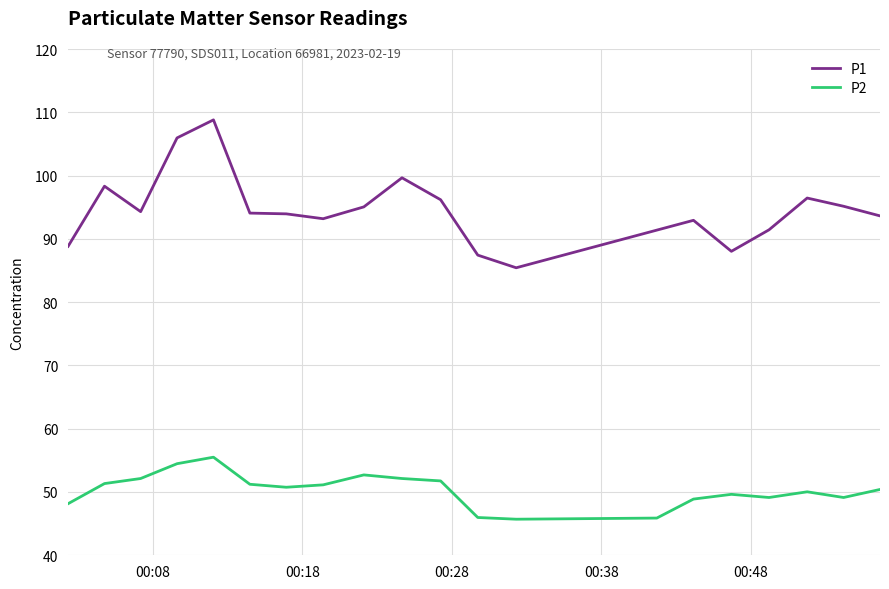

Which series has the largest range (max minus min)?

P1